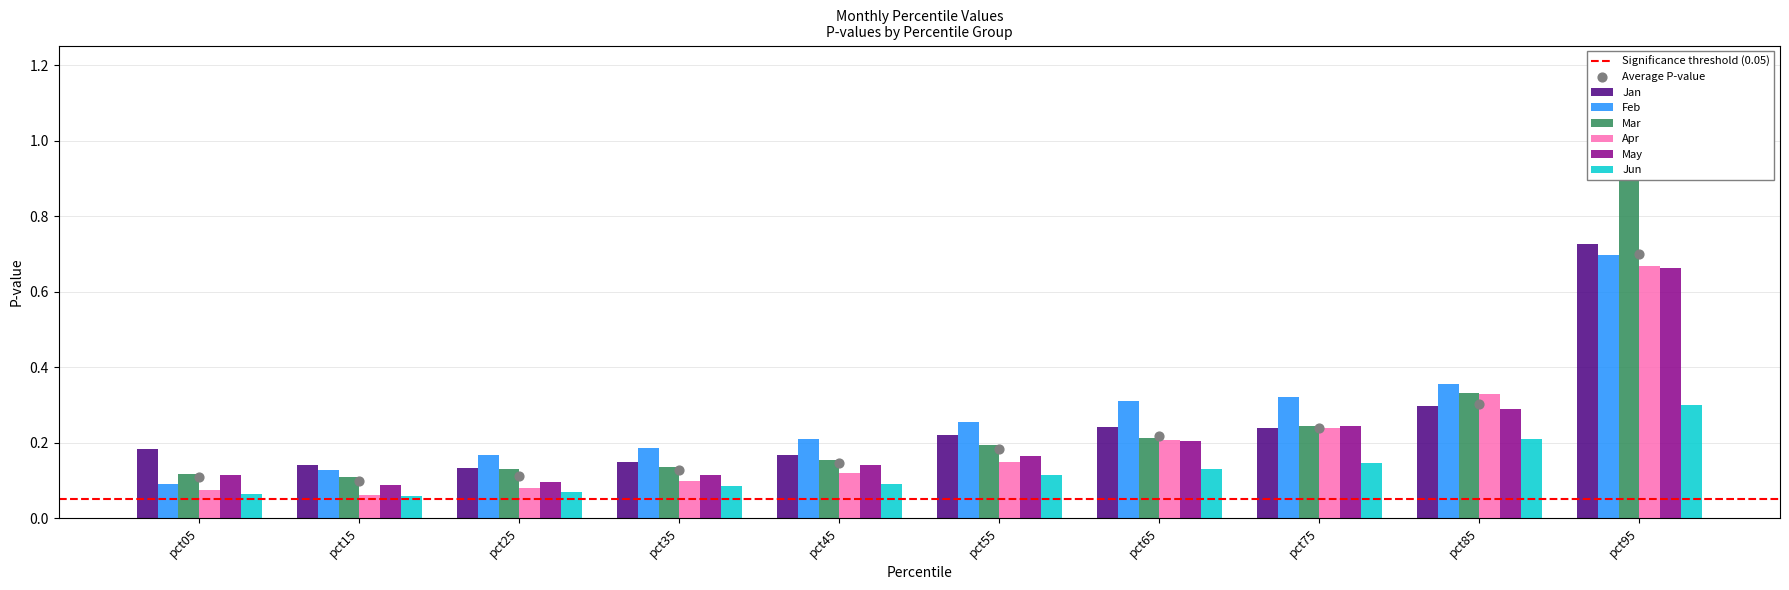

Which series has the largest Y range (max minus min)?

Mar